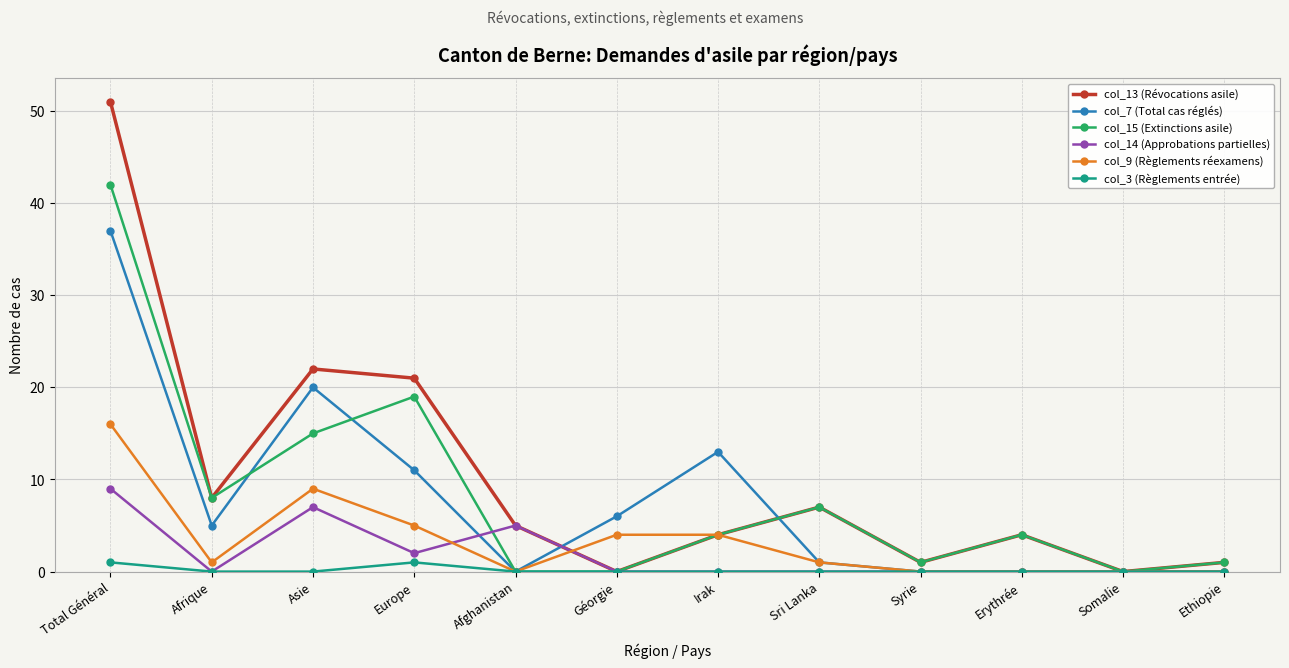

How many data points does each series have?

12